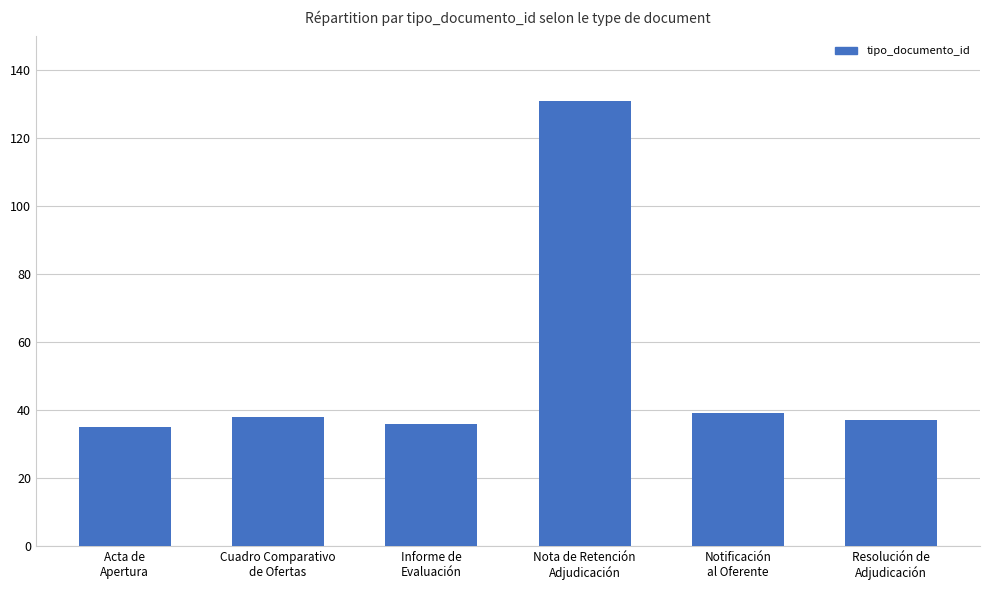

Which label corresponds to the largest value in the chart?

Nota de Retención
Adjudicación